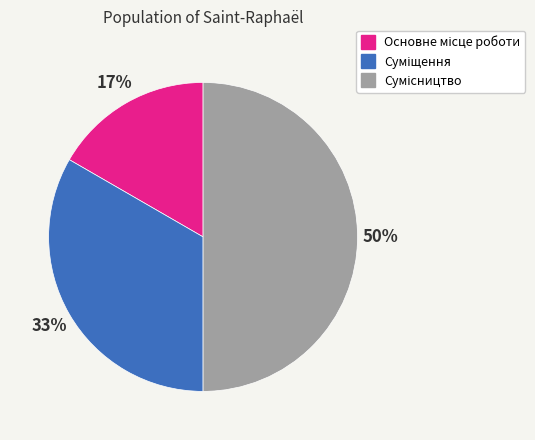

To the nearest percent, what is the difference between the largest and smallest slice percentages?

33%